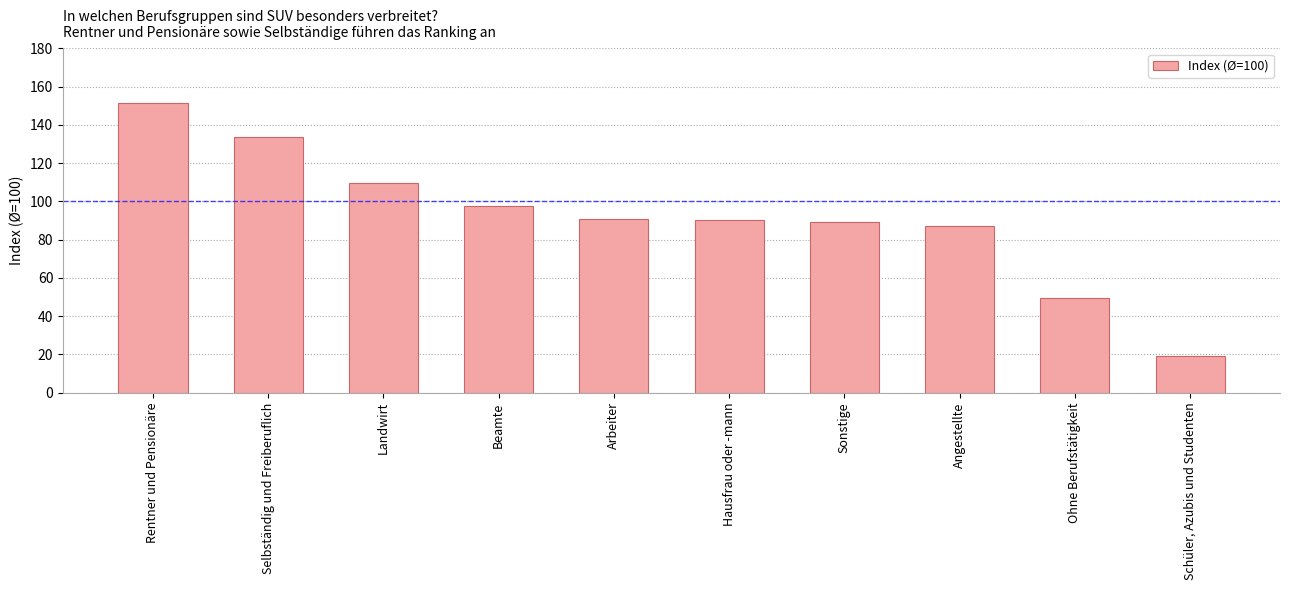

What is the value of the 2nd bar from the left?

133.7